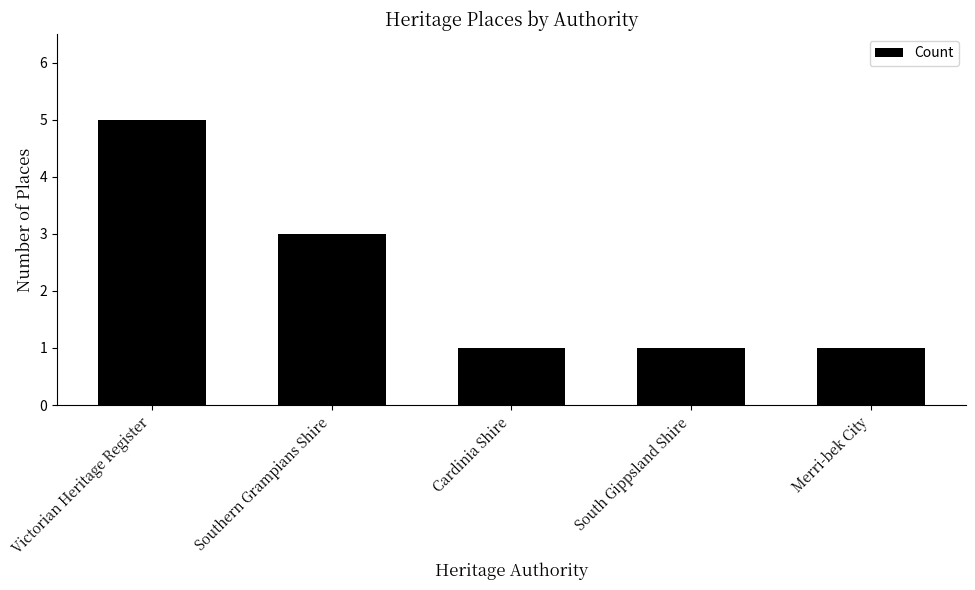

Read the value at Cardinia Shire.

1